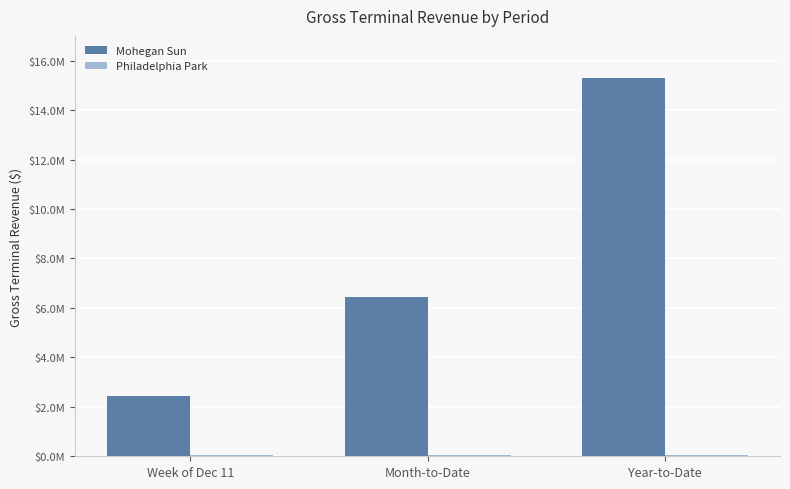

Which series has the widest spread of values?

Mohegan Sun